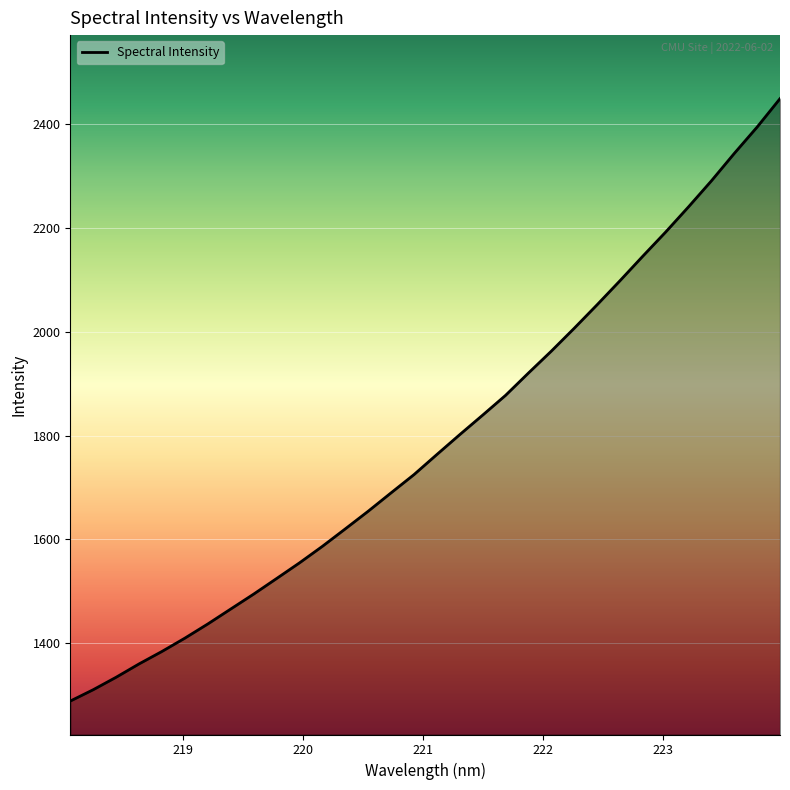

What is the smallest value displayed?

1288.4